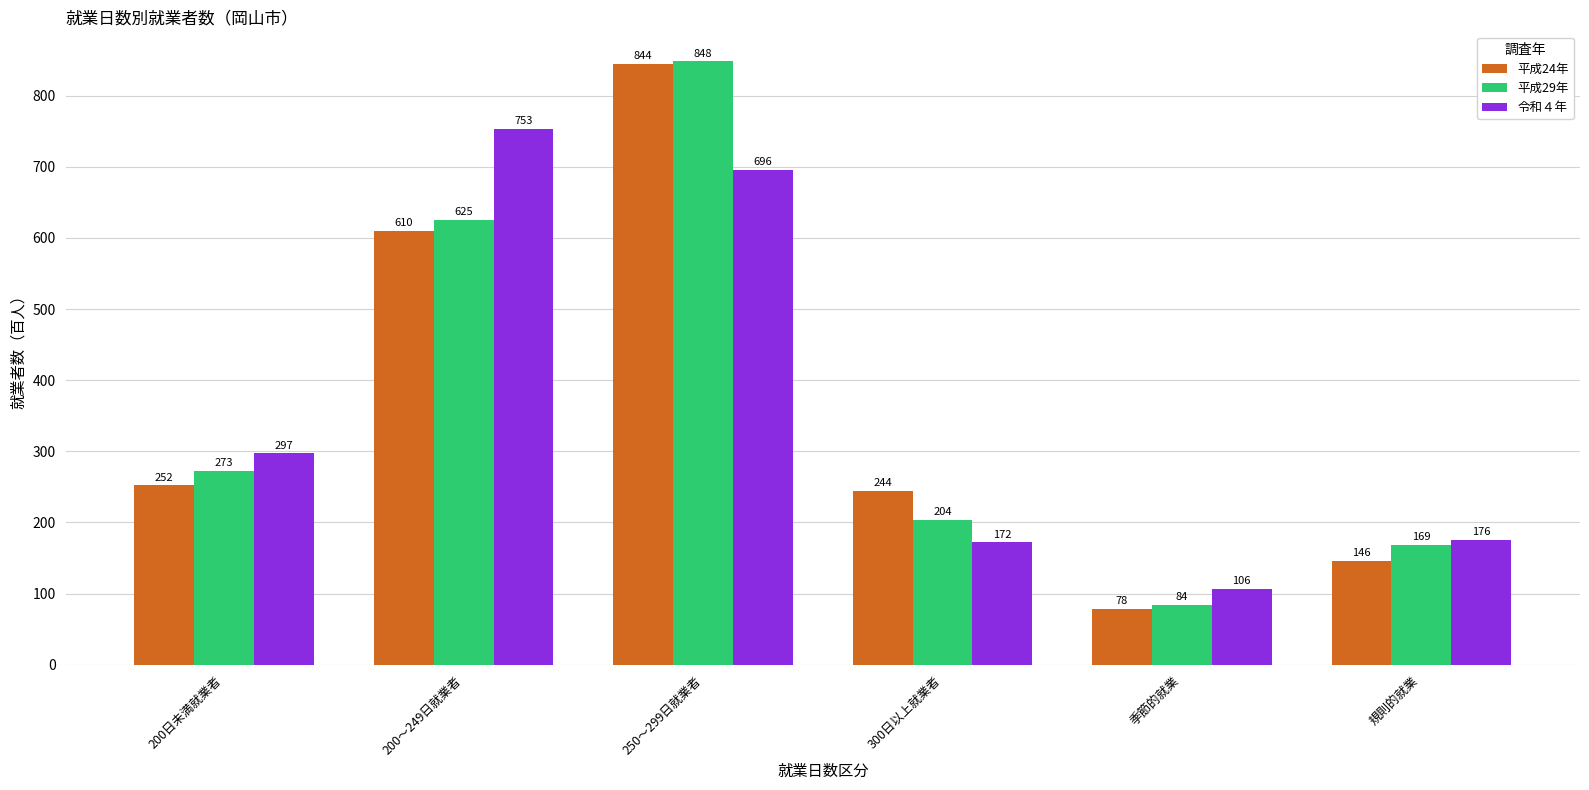

Reading left to right, transcribe all the data shown in this chart.

平成24年: 252	610	844	244	78	146
平成29年: 273	625	848	204	84	169
令和４年: 297	753	696	172	106	176